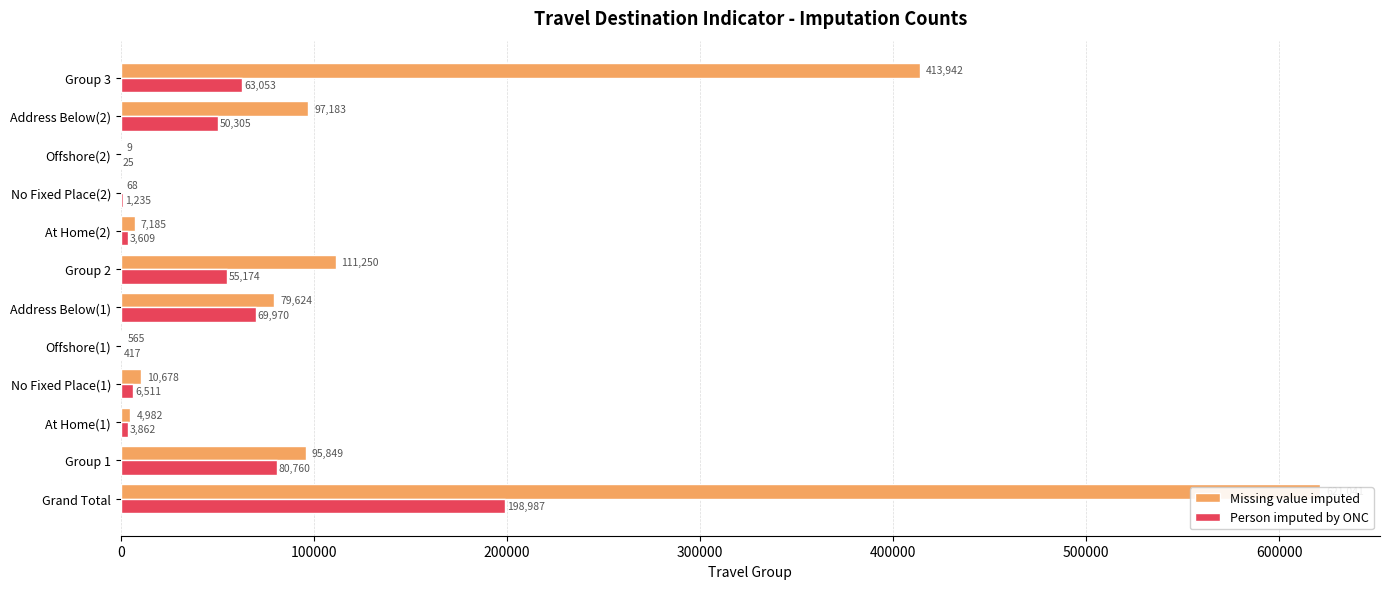

Rank the series by their average value, from highest to lowest.

Missing value imputed, Person imputed by ONC